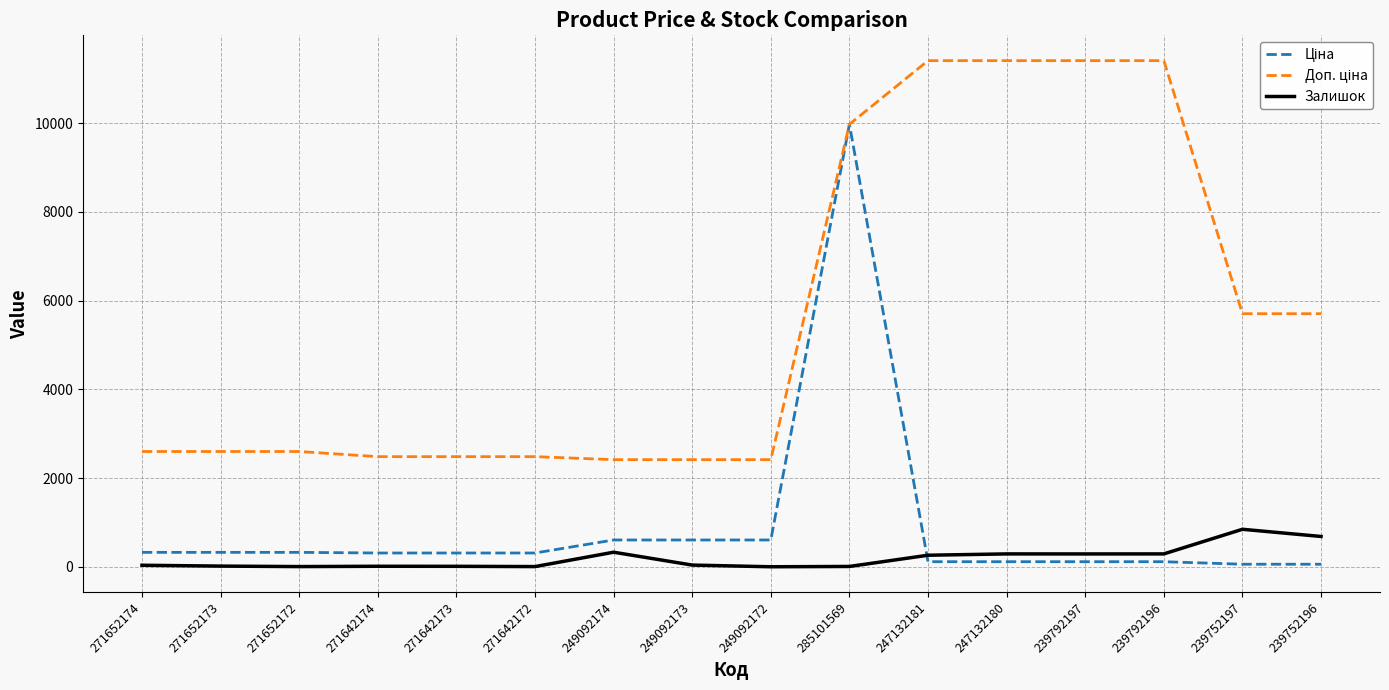

What is the difference between the maximum and minimum values in the Залишок series?

845.0